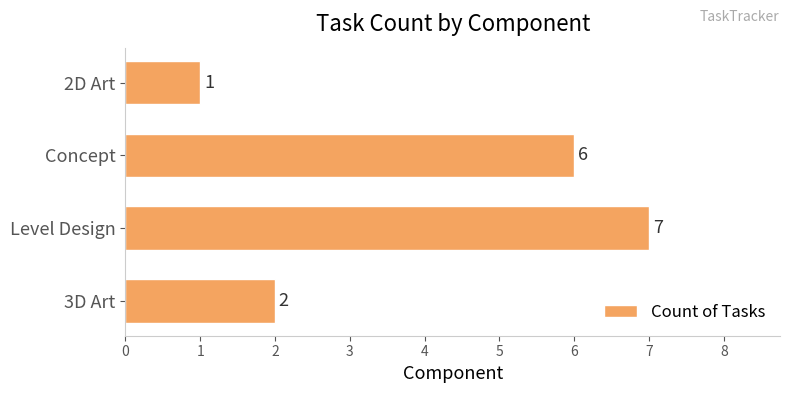

Reading bottom to top, list all the values displayed in this chart.

2	7	6	1